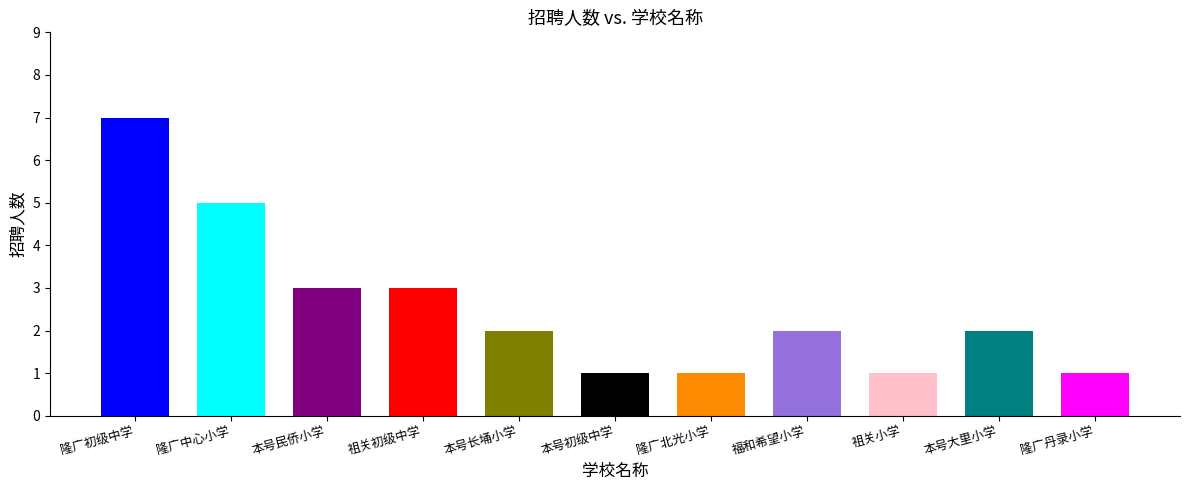

Which label corresponds to the smallest value in the chart?

隆广丹录小学